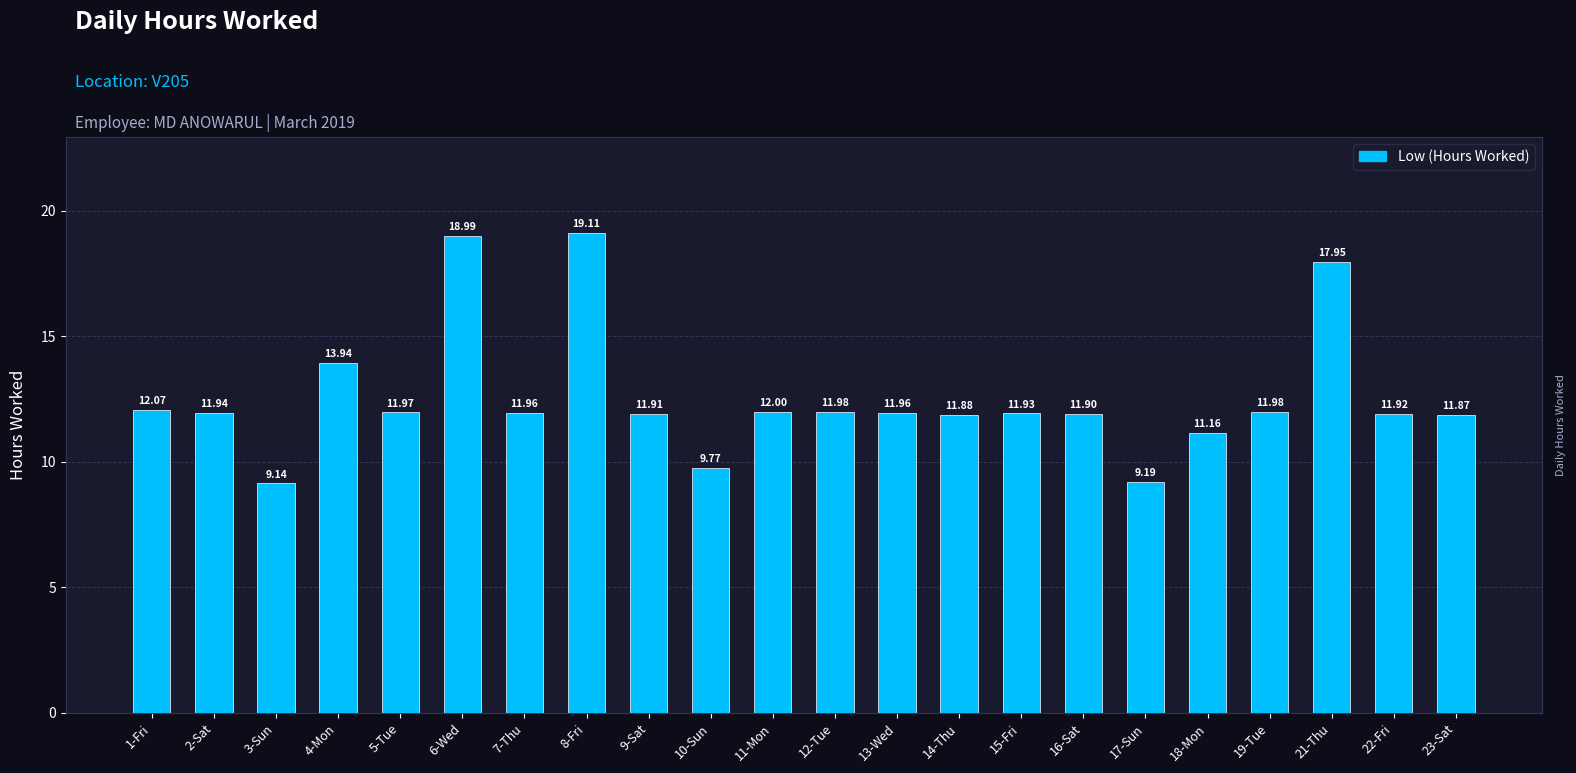

What is the difference between the values at 9-Sat and 4-Mon?

2.0